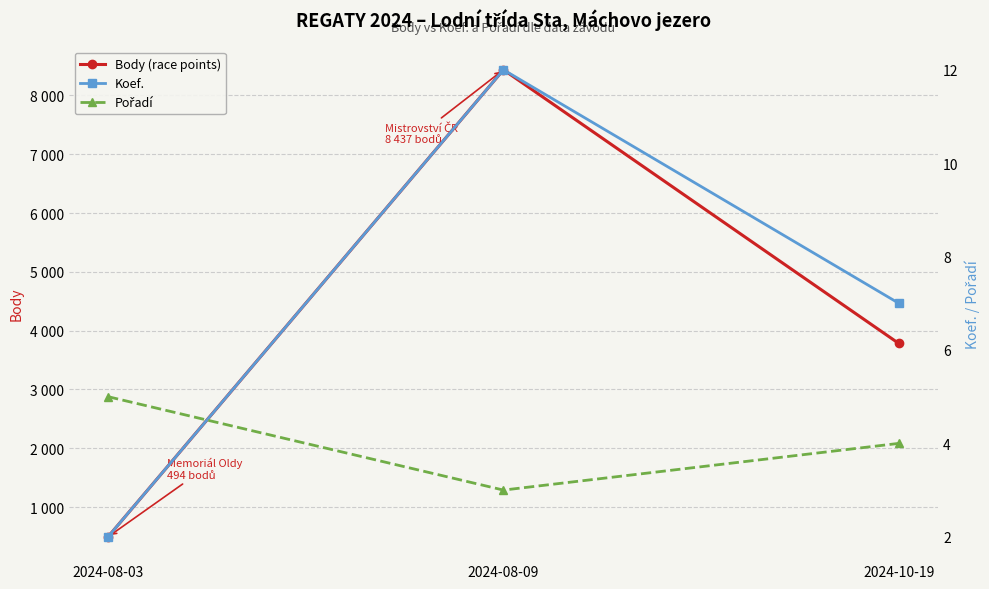

True or false: Koef. has a value of 4 at 2024-10-19.

False